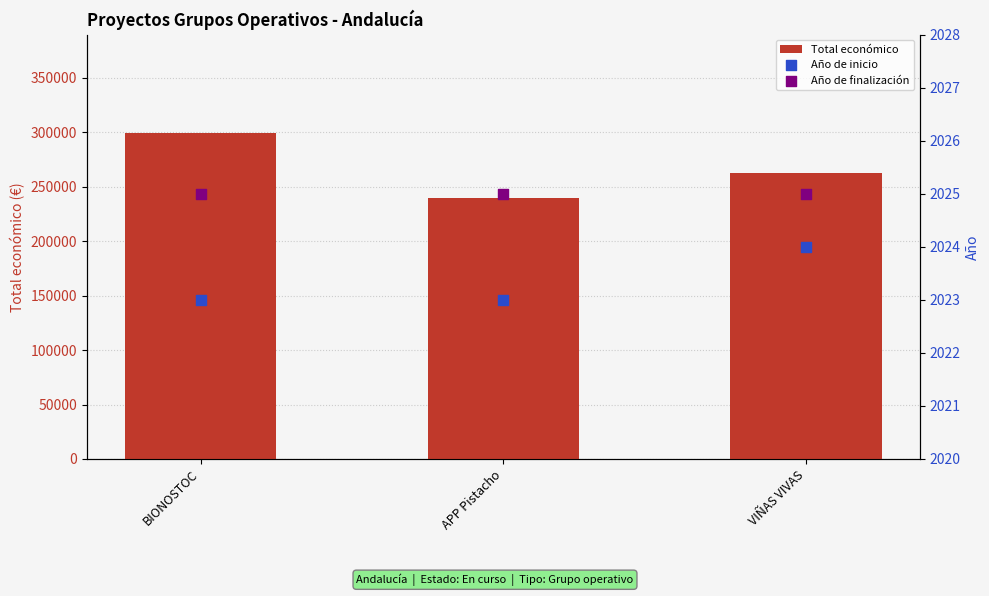

What are all the series names shown in the legend?

Total económico, Año de inicio, Año de finalización